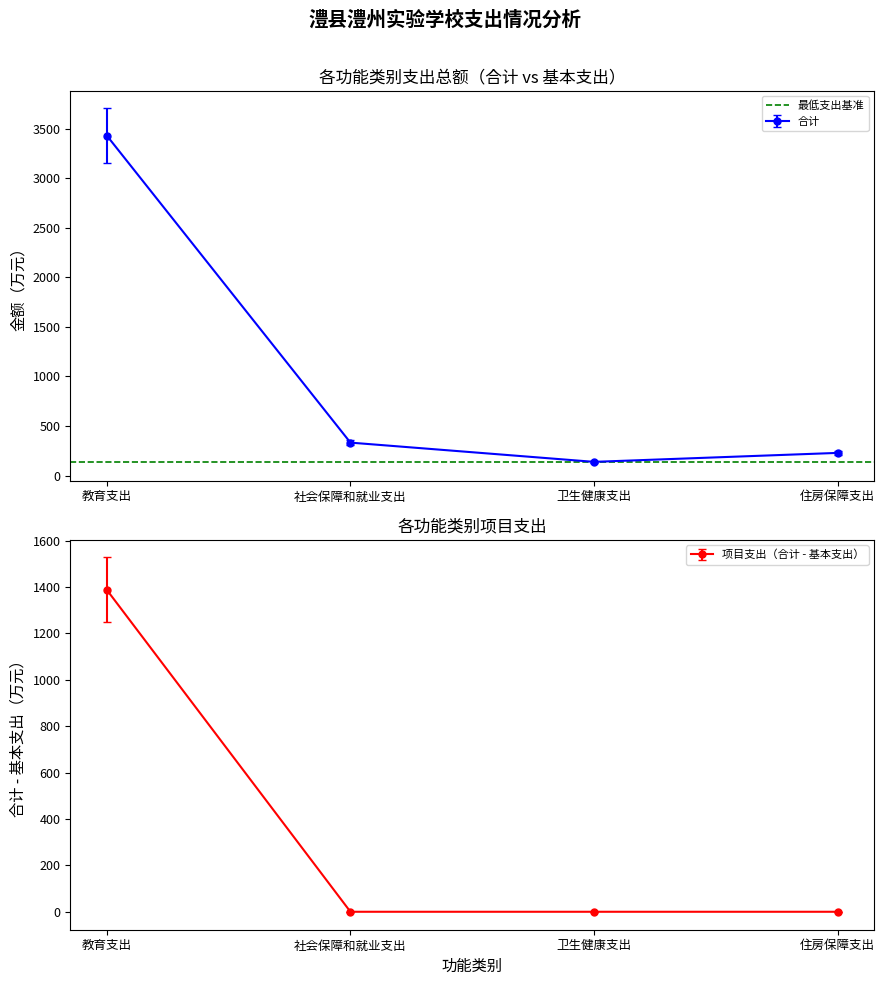

True or false: 合计 and 基本支出 intersect in this chart.

False